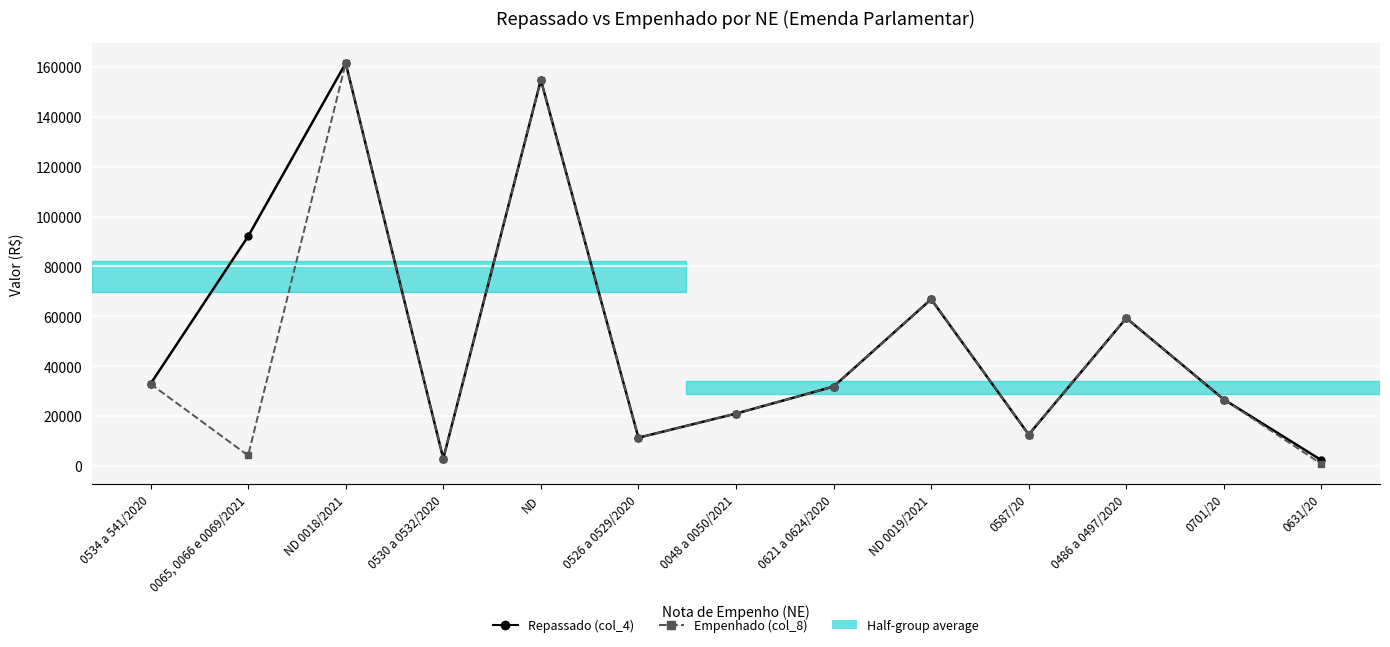

Where is the first local maximum for Repassado (col_4)?

ND 0018/2021